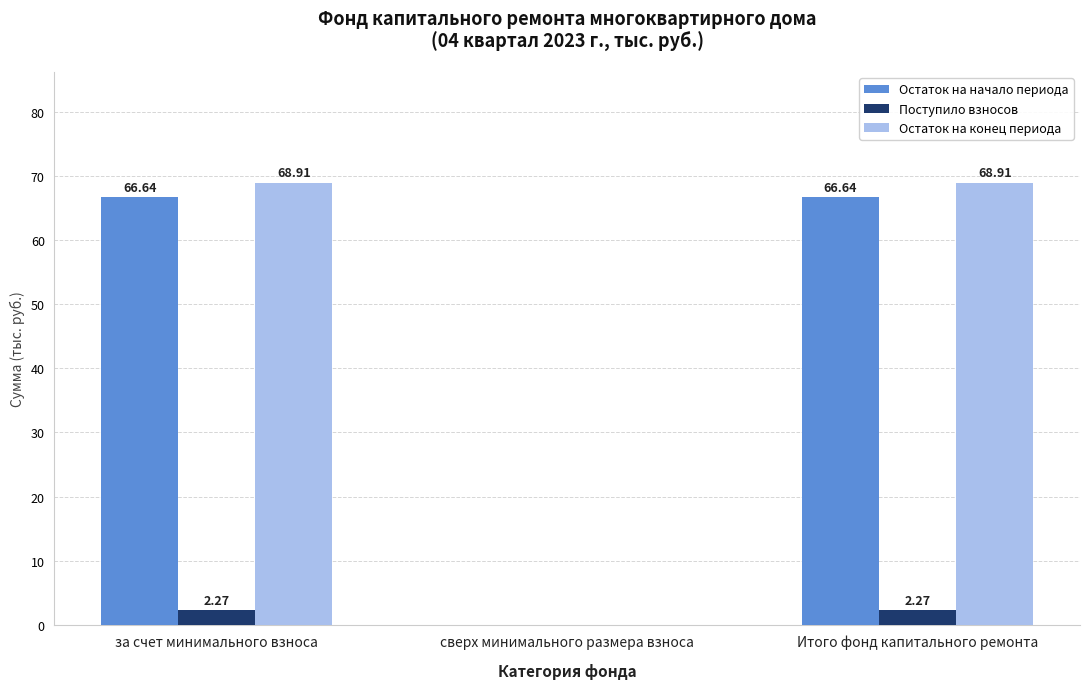

What is the total value across all series at Итого фонд капитального ремонта?

137.8